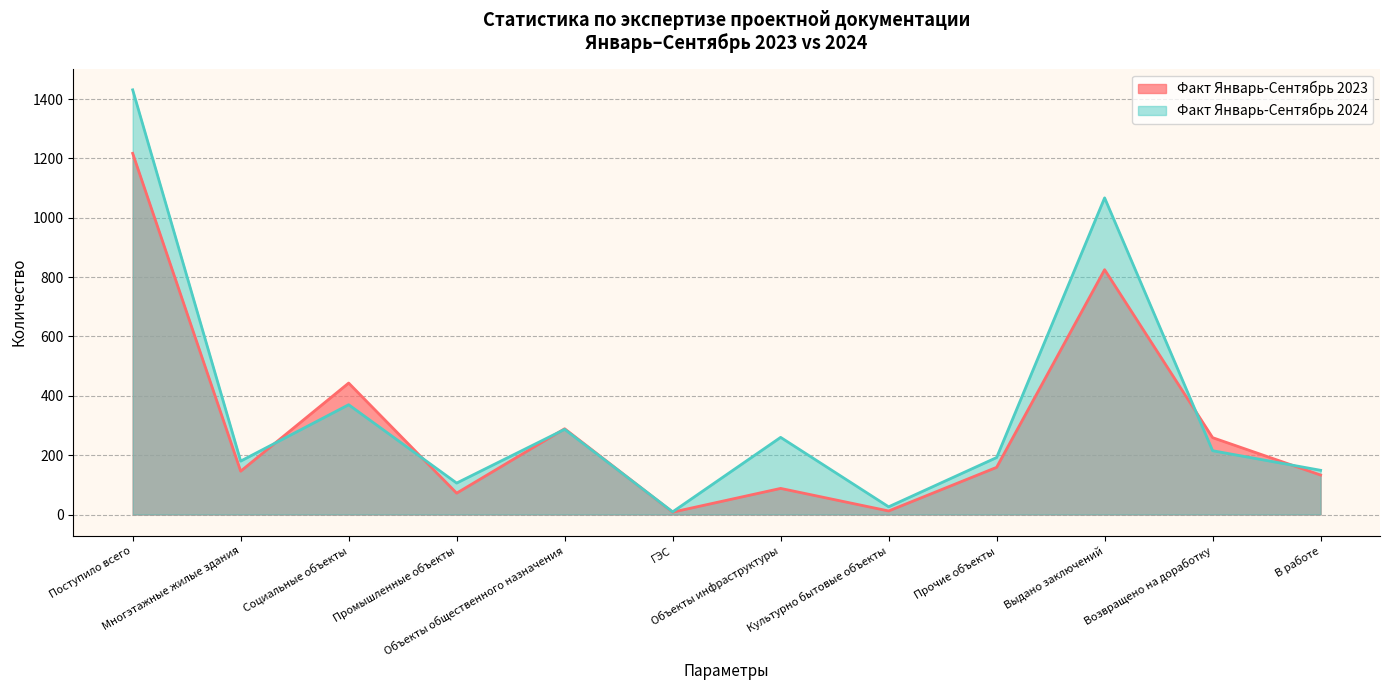

At which category is the sum across all series the highest?

Поступило всего